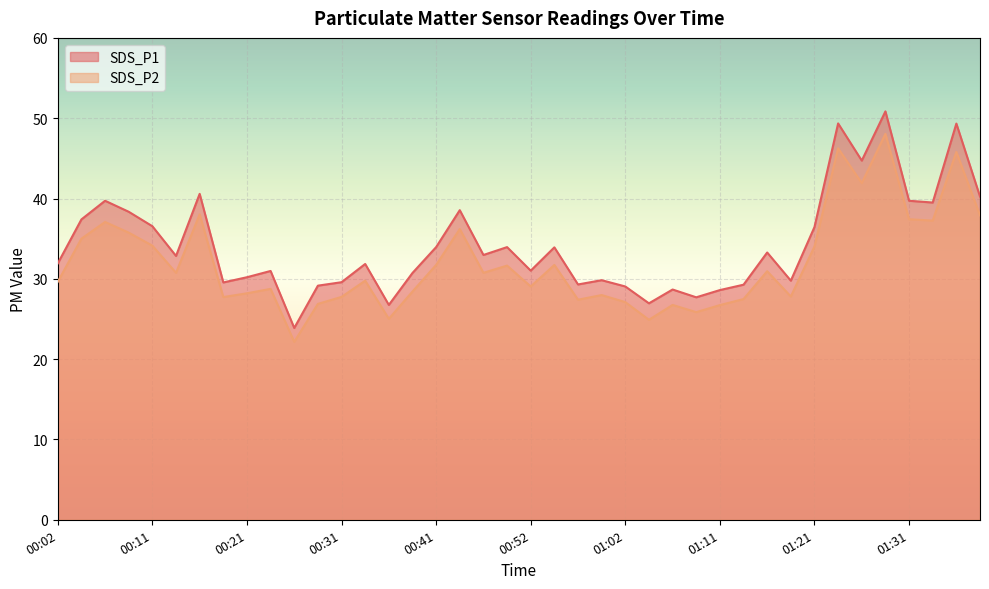

Does the chart display data point markers on the line(s)?

No